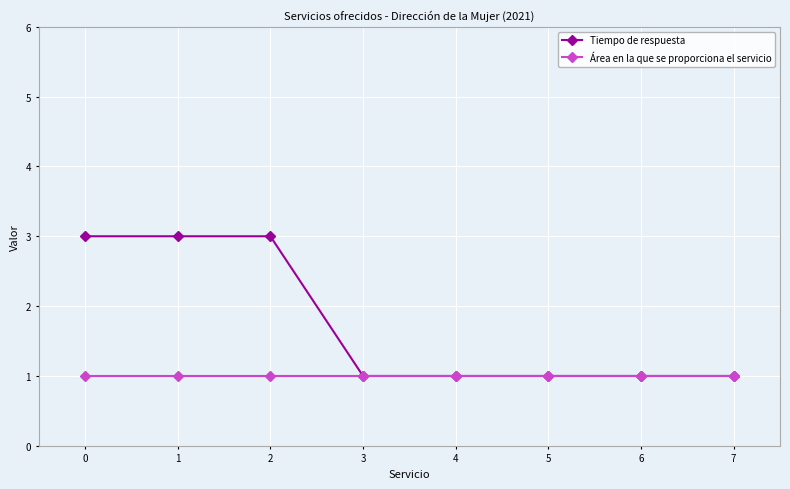

Reading left to right, transcribe all the data shown in this chart.

Tiempo de respuesta: 3	3	3	1	1	1	1	1
Área en la que se proporciona el servicio: 1	1	1	1	1	1	1	1